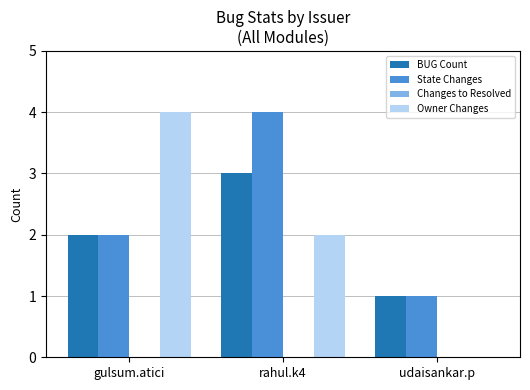

True or false: BUG Count has a value of 3 at rahul.k4.

True